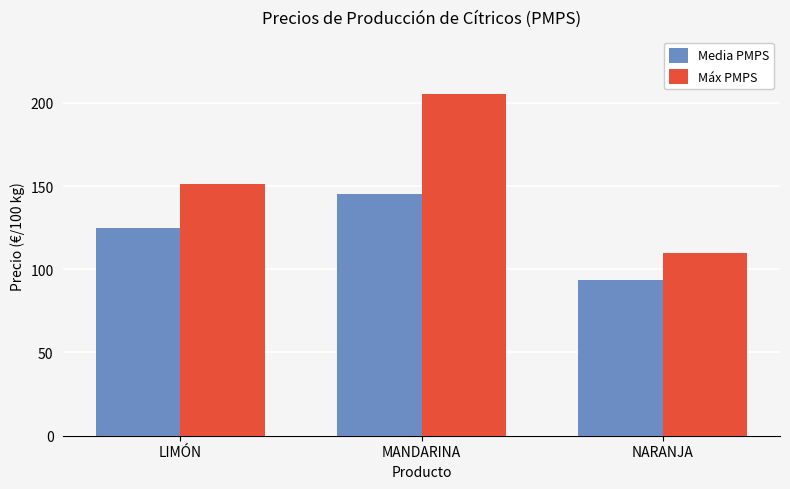

What is the spread (max minus min) of values at MANDARINA?

59.9